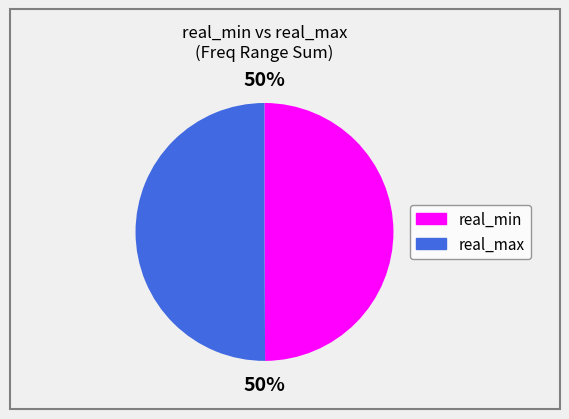

Combined, do real_max and real_min account for over 50%?

Yes